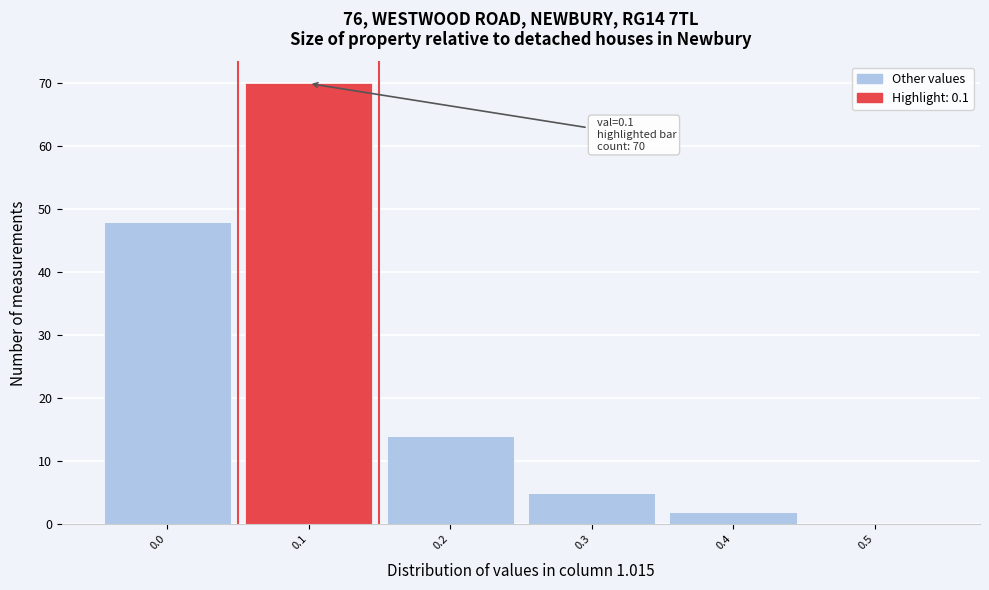

Which range on the x-axis has the tallest bar?

0.05 to 0.15